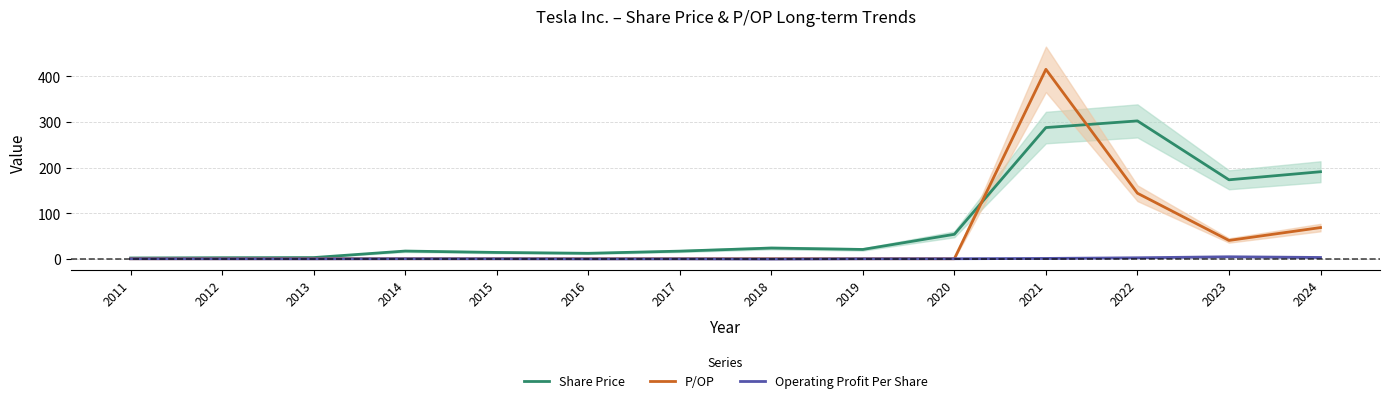

The Share Price series shows 53.6 at 2020. True or false?

True